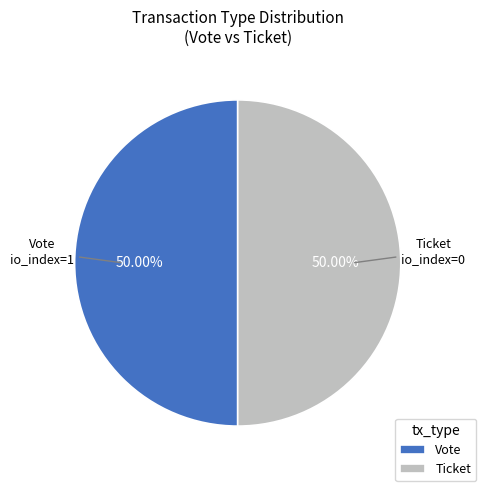

What is the ratio of the value at Vote to the value at Ticket?

1.0